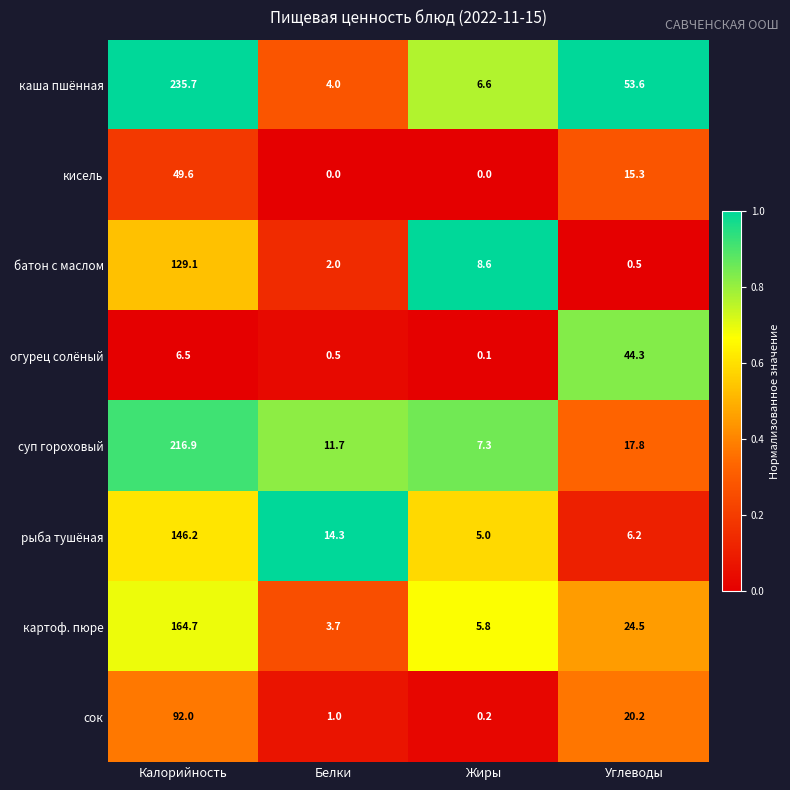

Which series has the largest range (max minus min)?

каша пшённая